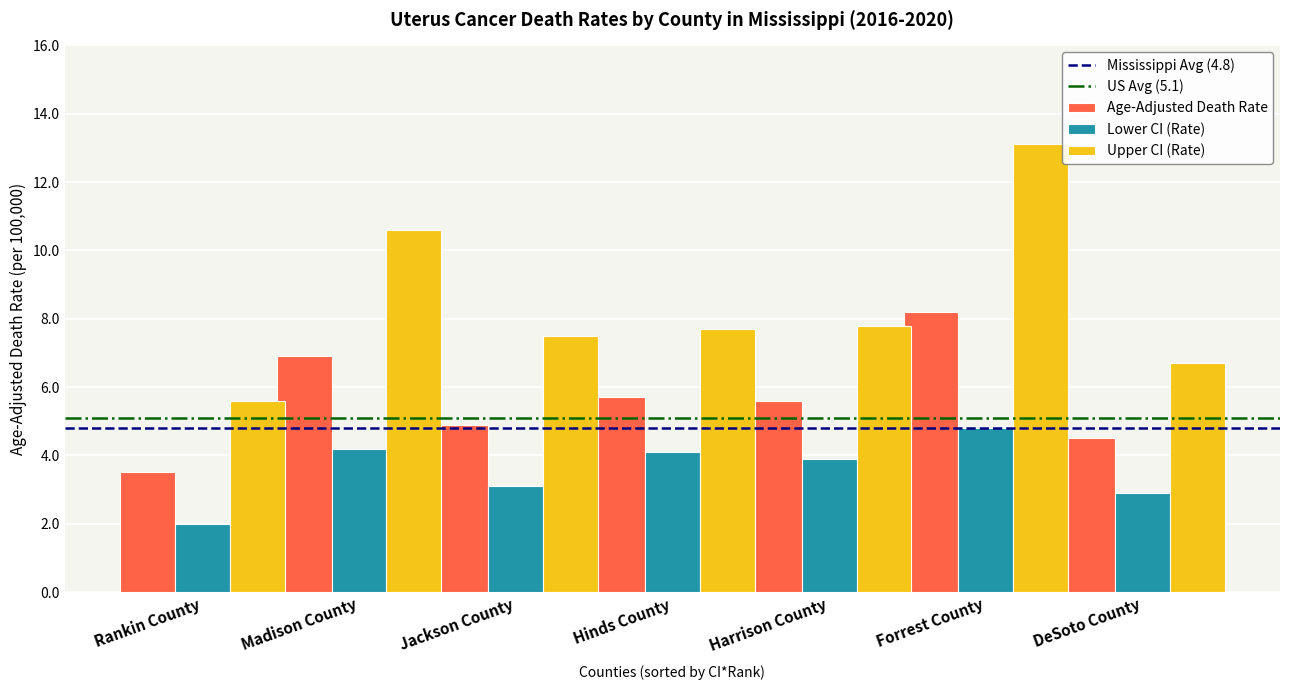

Reading left to right, transcribe all the data shown in this chart.

Age-Adjusted Death Rate: 3.5	6.9	4.9	5.7	5.6	8.2	4.5
Lower CI (Rate): 2.0	4.2	3.1	4.1	3.9	4.8	2.9
Upper CI (Rate): 5.6	10.6	7.5	7.7	7.8	13.1	6.7